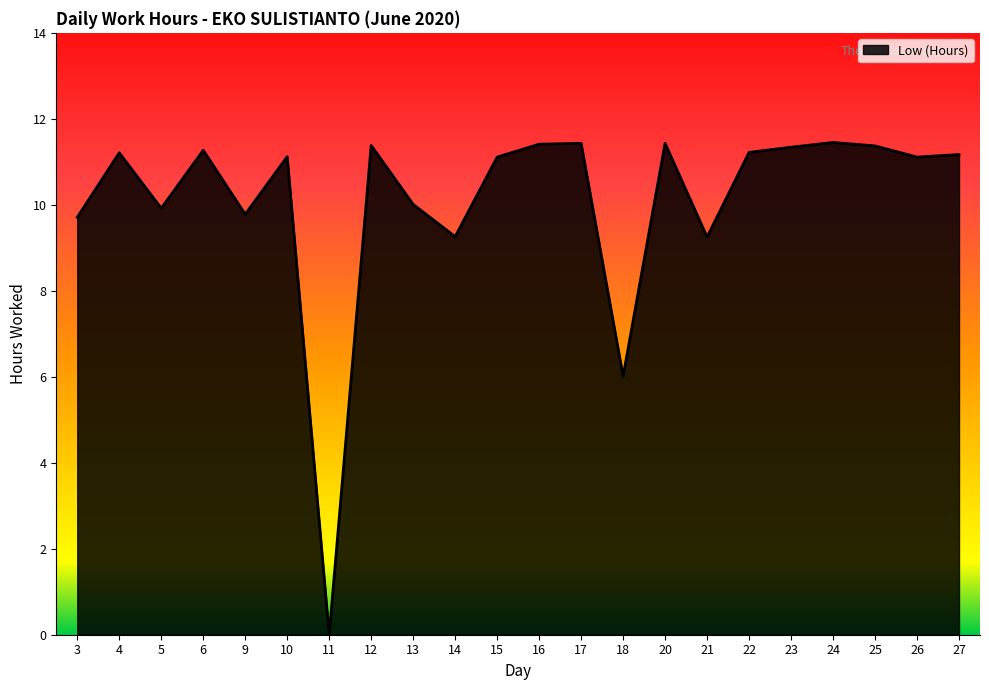

Between 14 and 4, which is larger?

4